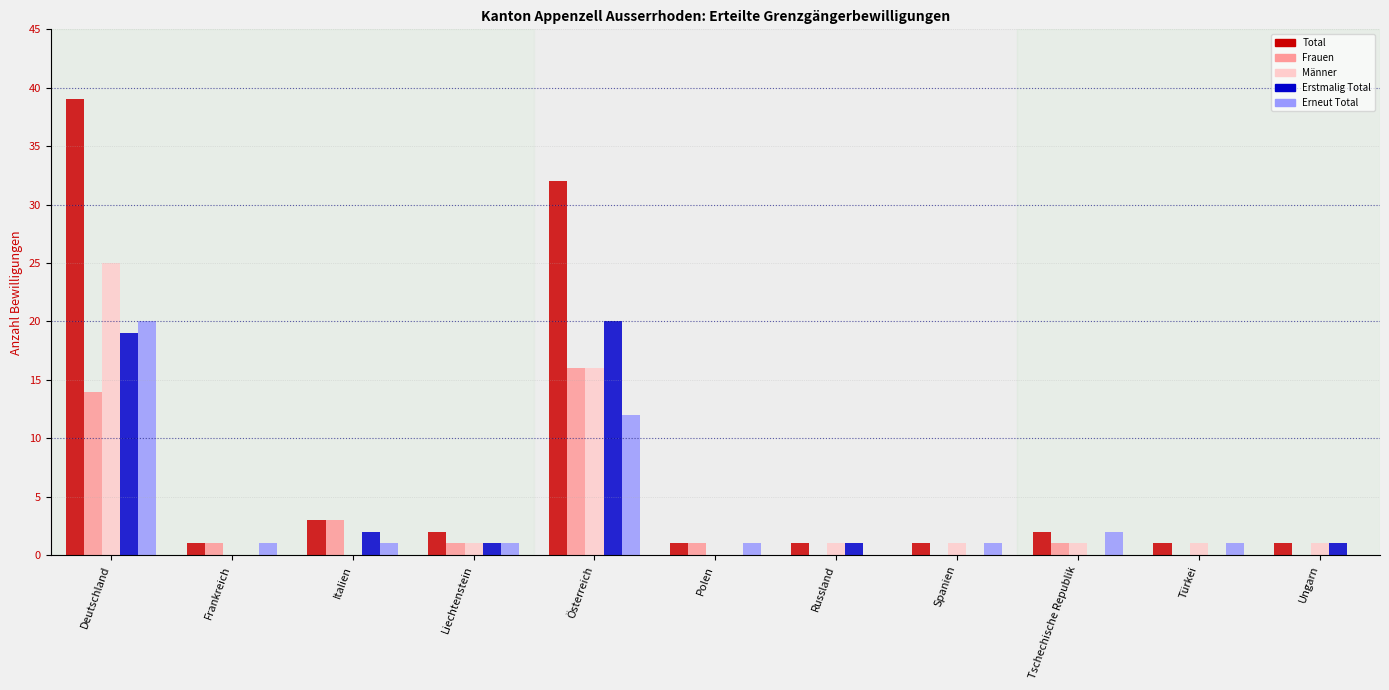

At which category is the sum across all series the highest?

Deutschland